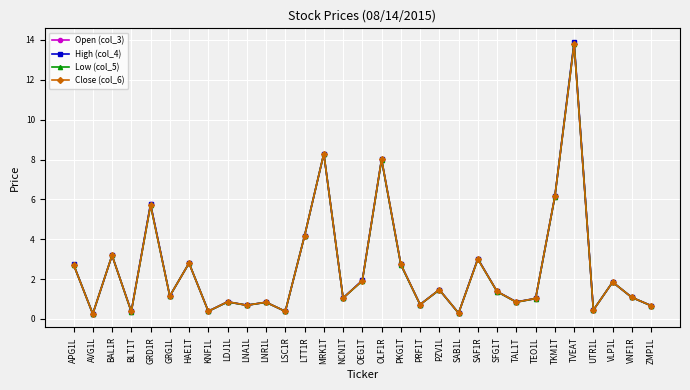

Is the value of Open (col_3) at VNF1R greater than the value of High (col_4) at MRK1T?

No